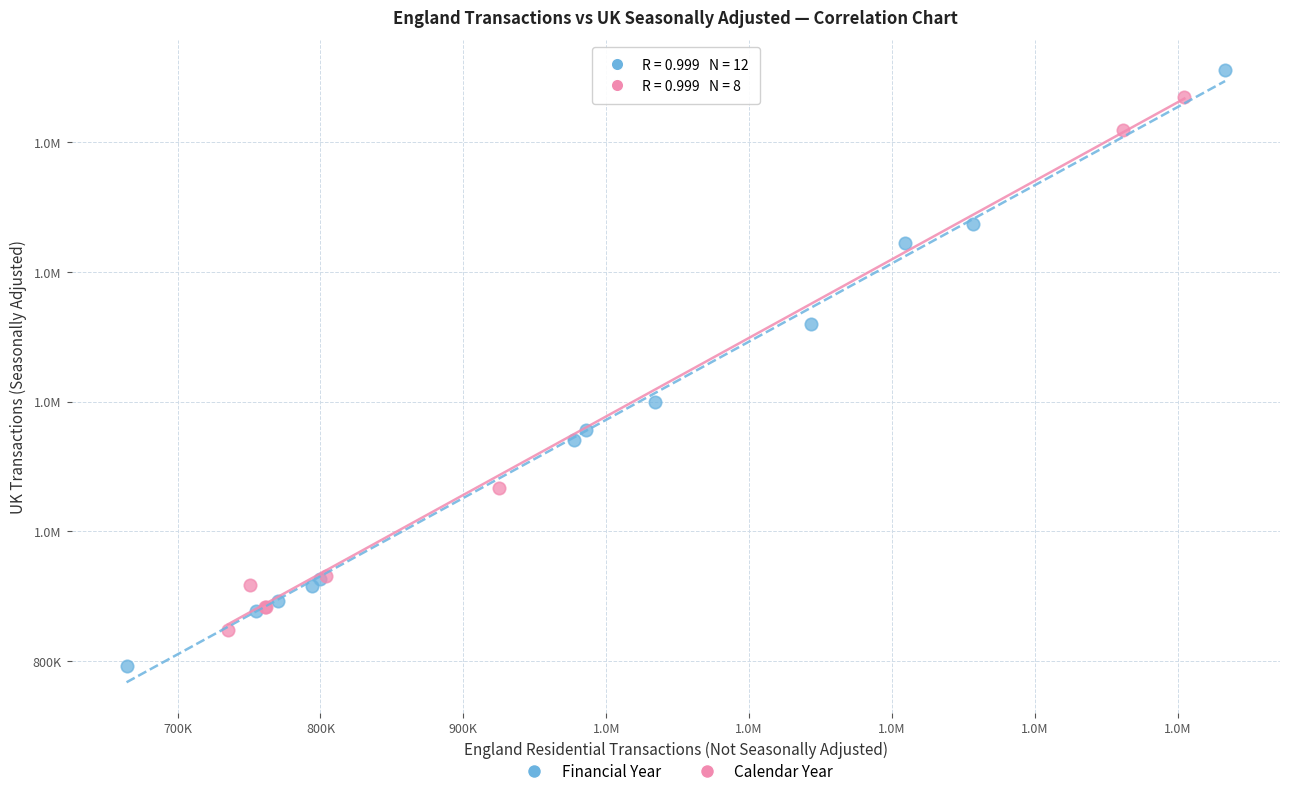

What are all the series names shown in the legend?

Financial Year, Calendar Year